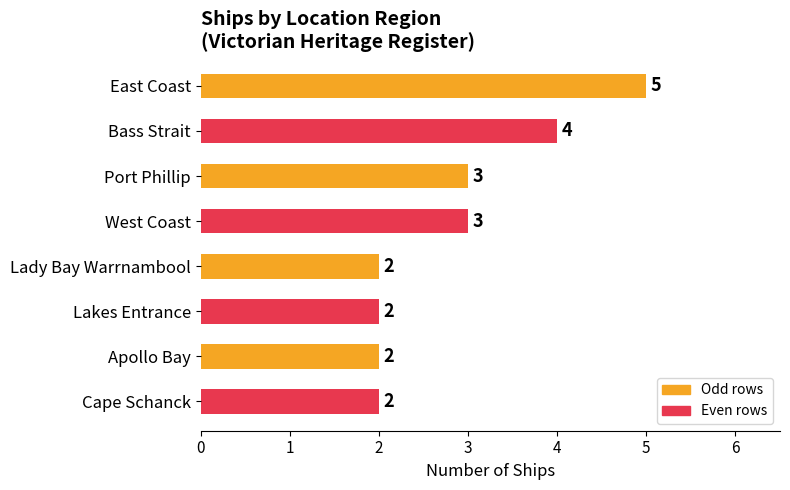

What is the average value?

3